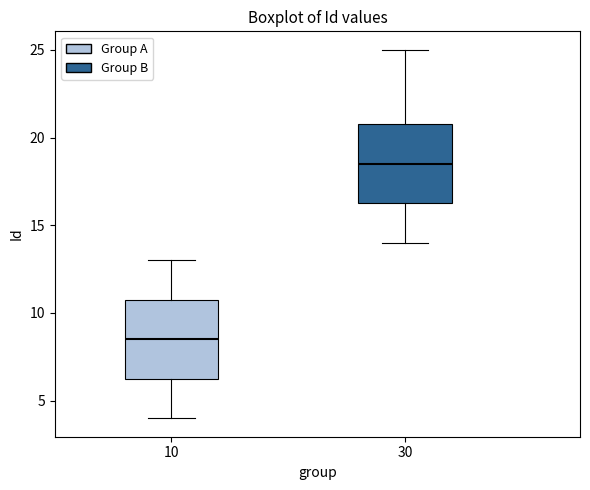

Reading left to right, read every box against the y-axis: the position of its median line, the range the box covers, and the ends of its whiskers. The values are not printed on the chart, so give them approximately, as read against the axis.

10: median 8.5, box 6.5 to 11.0, whiskers 4.0 to 13.0
30: median 18.5, box 16.5 to 21.0, whiskers 14.0 to 25.0